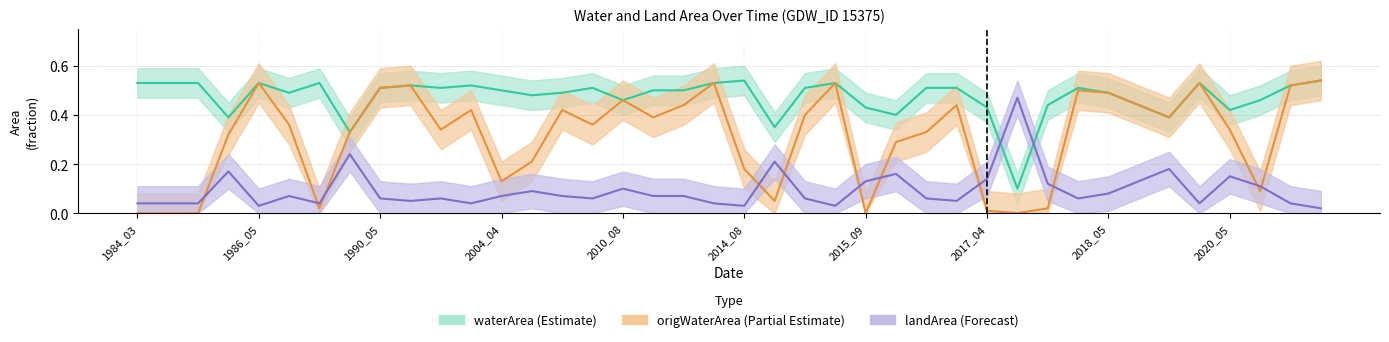

The origWaterArea (Partial Estimate) series shows 0.5 at 35. True or false?

True